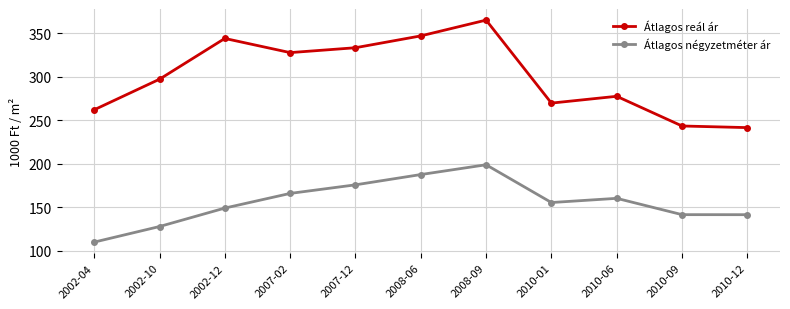

True or false: Átlagos négyzetméter ár has a value of 127.6 at 2002-10.

True